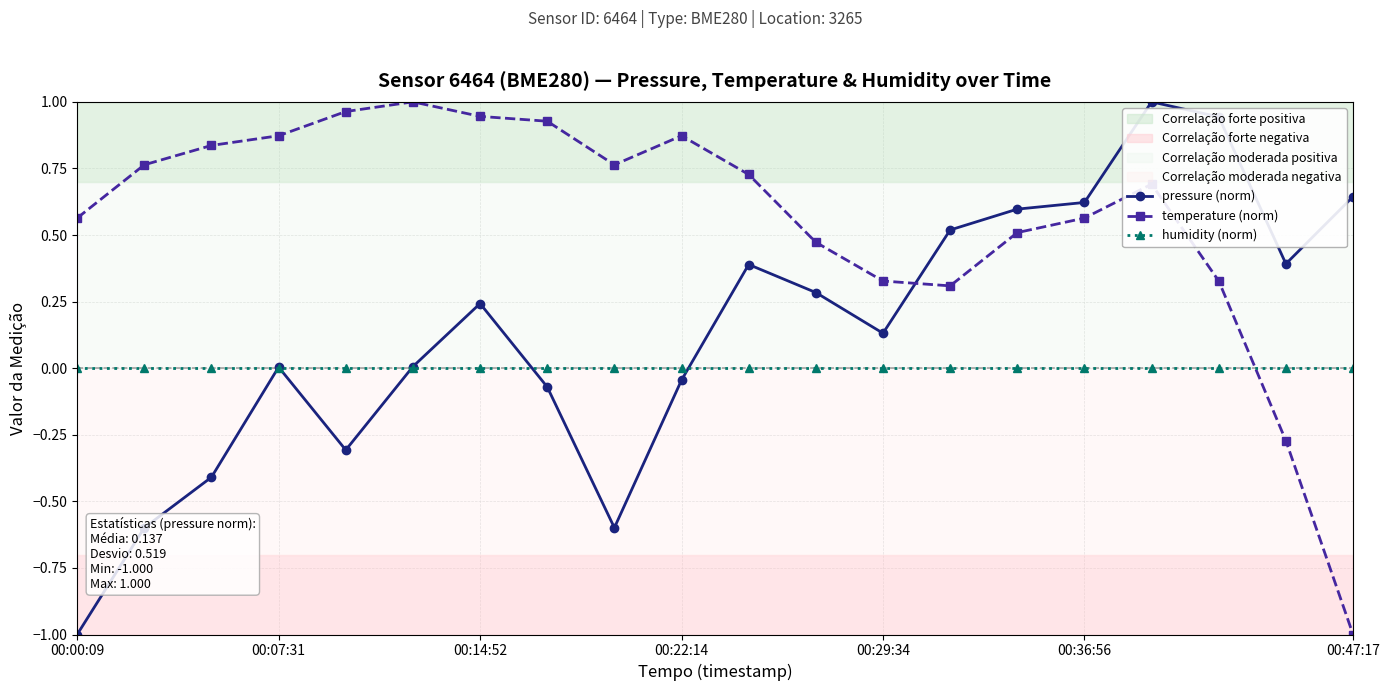

Which series ends up on top after the final intersection of pressure (norm) and temperature (norm)?

pressure (norm)